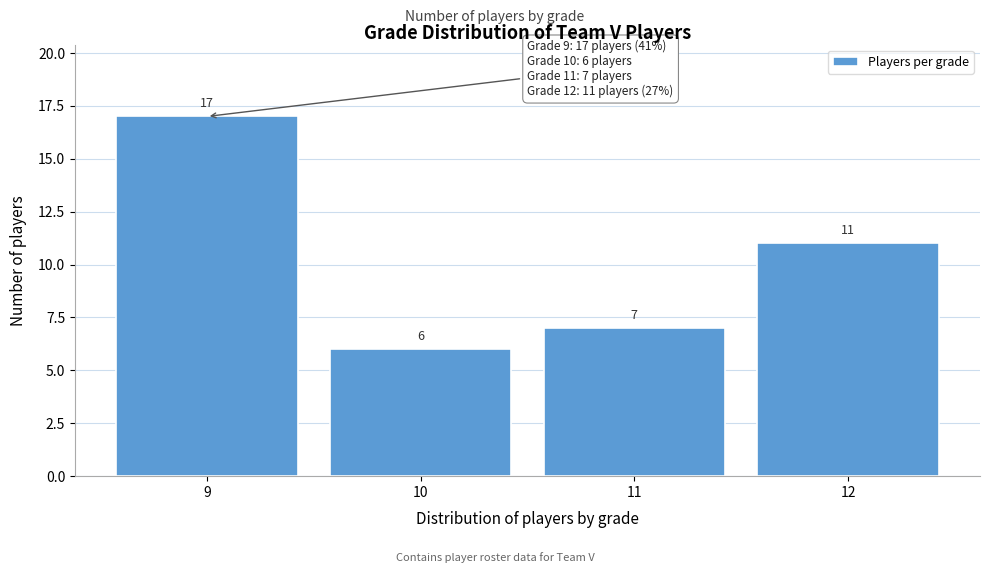

Reading left to right, what are all the values shown in this chart?

9=17	10=6	11=7	12=11